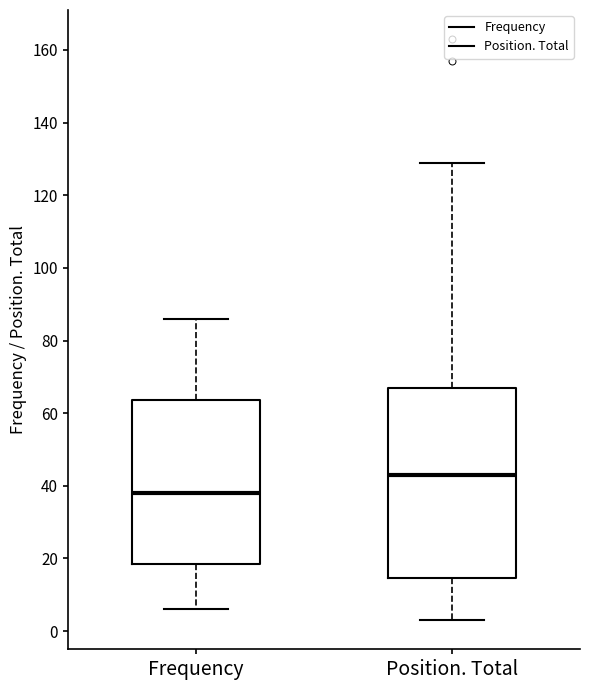

Reading left to right, read every box against the y-axis: the position of its median line, the range the box covers, and the ends of its whiskers. The values are not printed on the chart, so give them approximately, as read against the axis.

Frequency: median 38, box 18 to 64, whiskers 6 to 86
Position. Total: median 44, box 14 to 68, whiskers 4 to 130